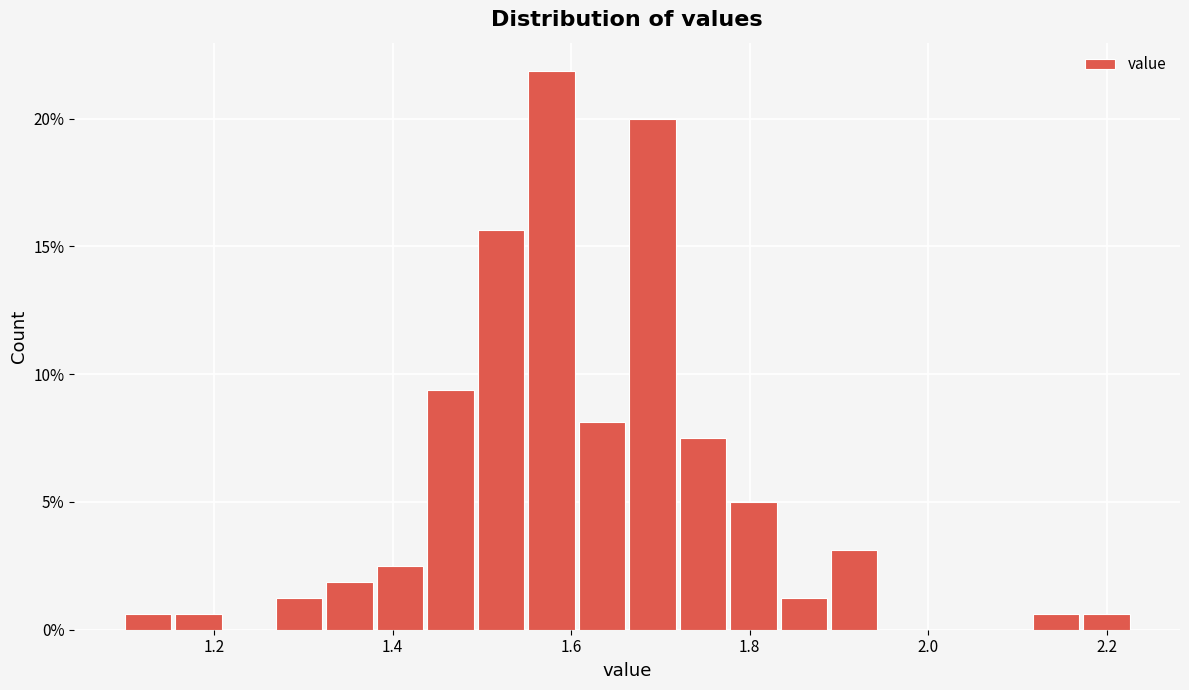

Read against the x-axis, roughly where is the centre of the tallest bar?

1.58